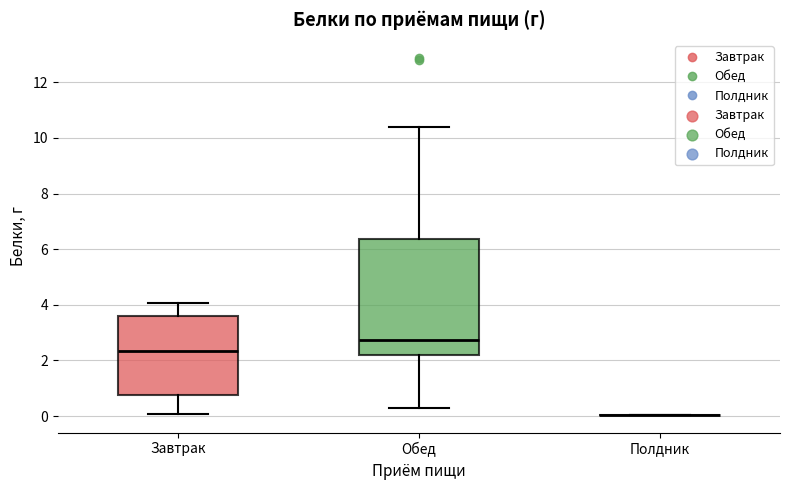

Reading left to right, read every box against the y-axis: the position of its median line, the range the box covers, and the ends of its whiskers. The values are not printed on the chart, so give them approximately, as read against the axis.

Завтрак: median 2.4, box 0.8 to 3.6, whiskers 0.0 to 4.0
Обед: median 2.8, box 2.2 to 6.4, whiskers 0.2 to 10.4
Полдник: box collapsed to a line at 0.0, whiskers 0.0 to 0.0